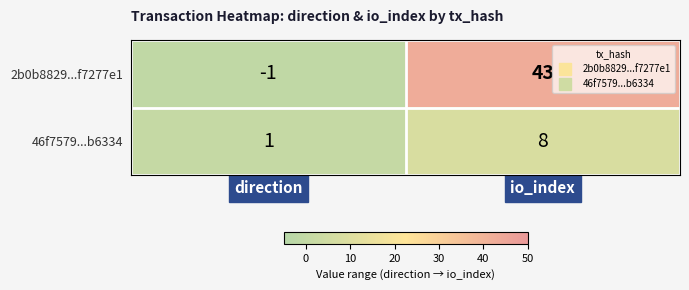

What is the difference between the 46f7579...b6334 values at direction and io_index?

7